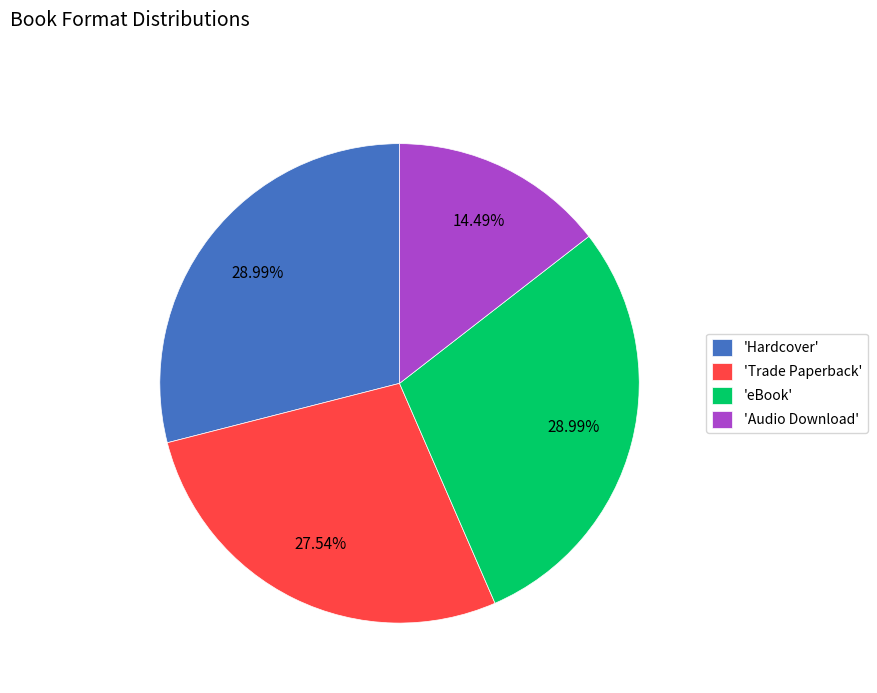

How many segments does this pie chart have?

4